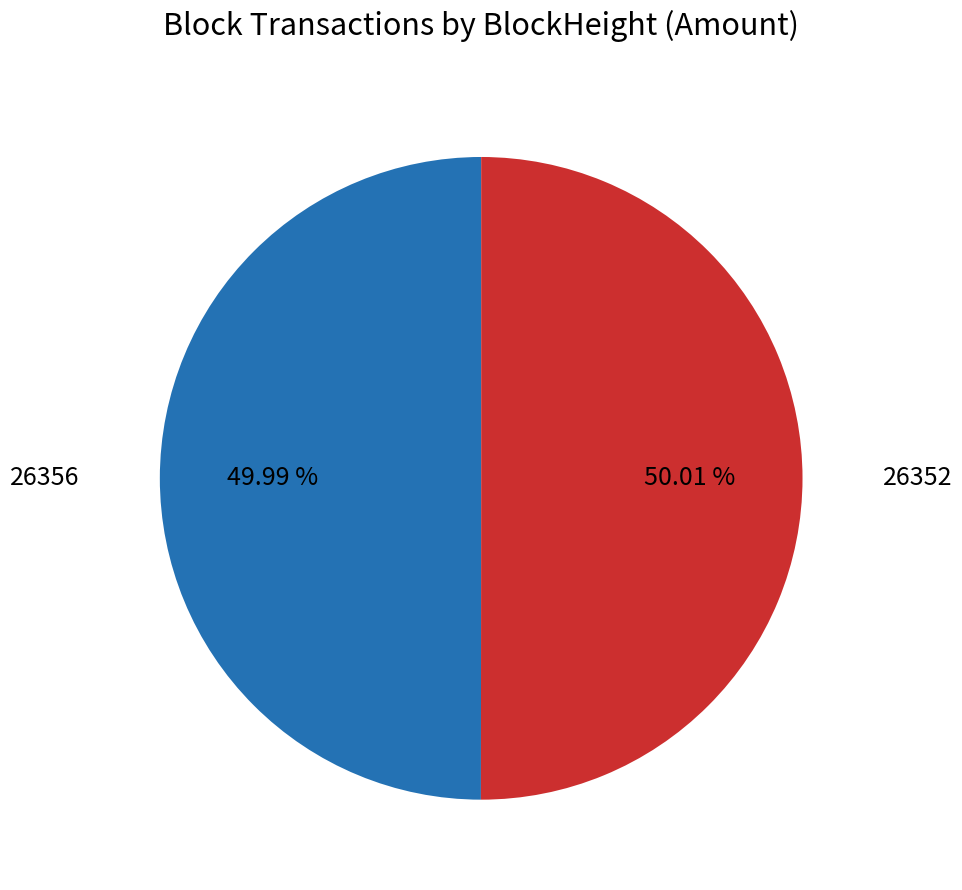

Is there any slice that represents more than half of the pie?

Yes